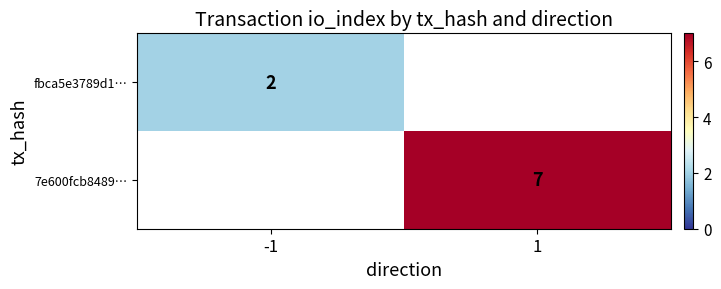

What is the smallest value displayed?

2.0